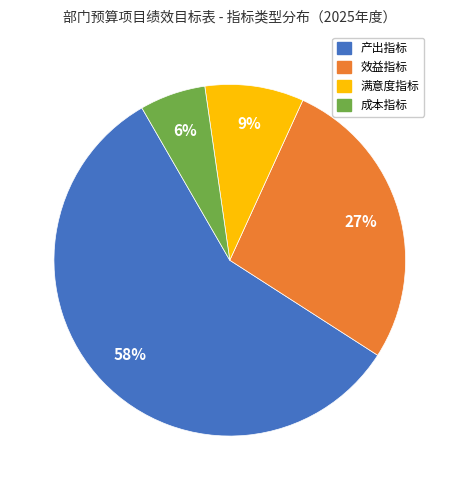

How many slices are in this pie chart?

4